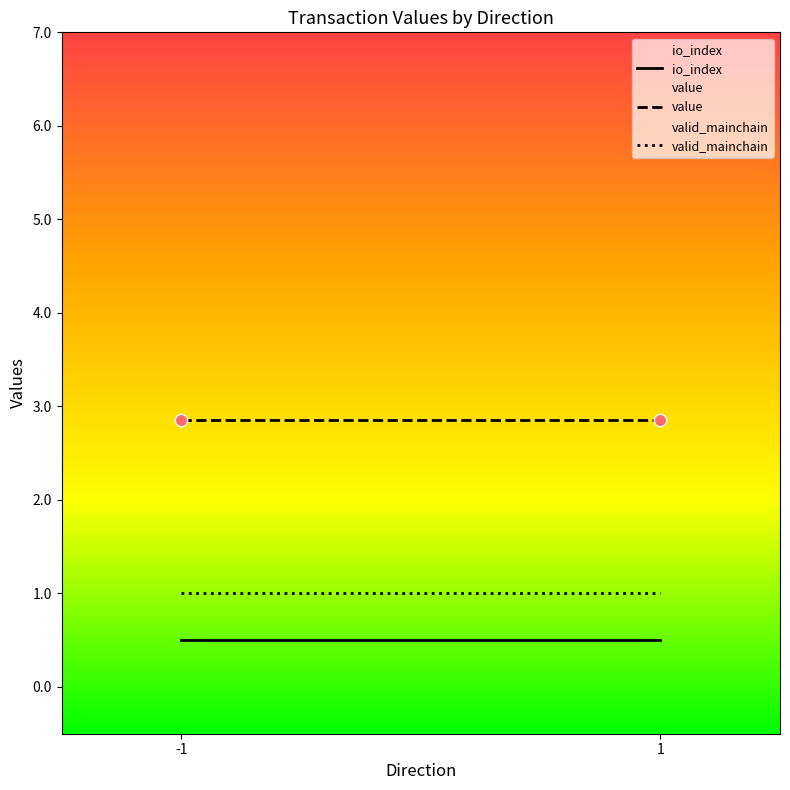

Which series contains the lowest Y value?

io_index